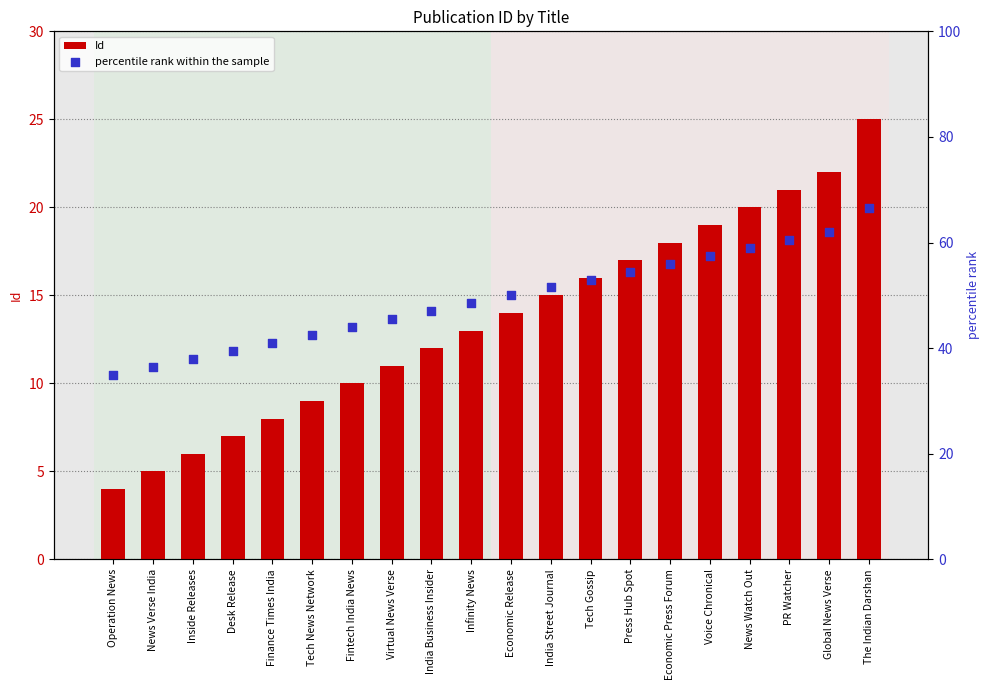

At which category is the sum across all series the highest?

The Indian Darshan